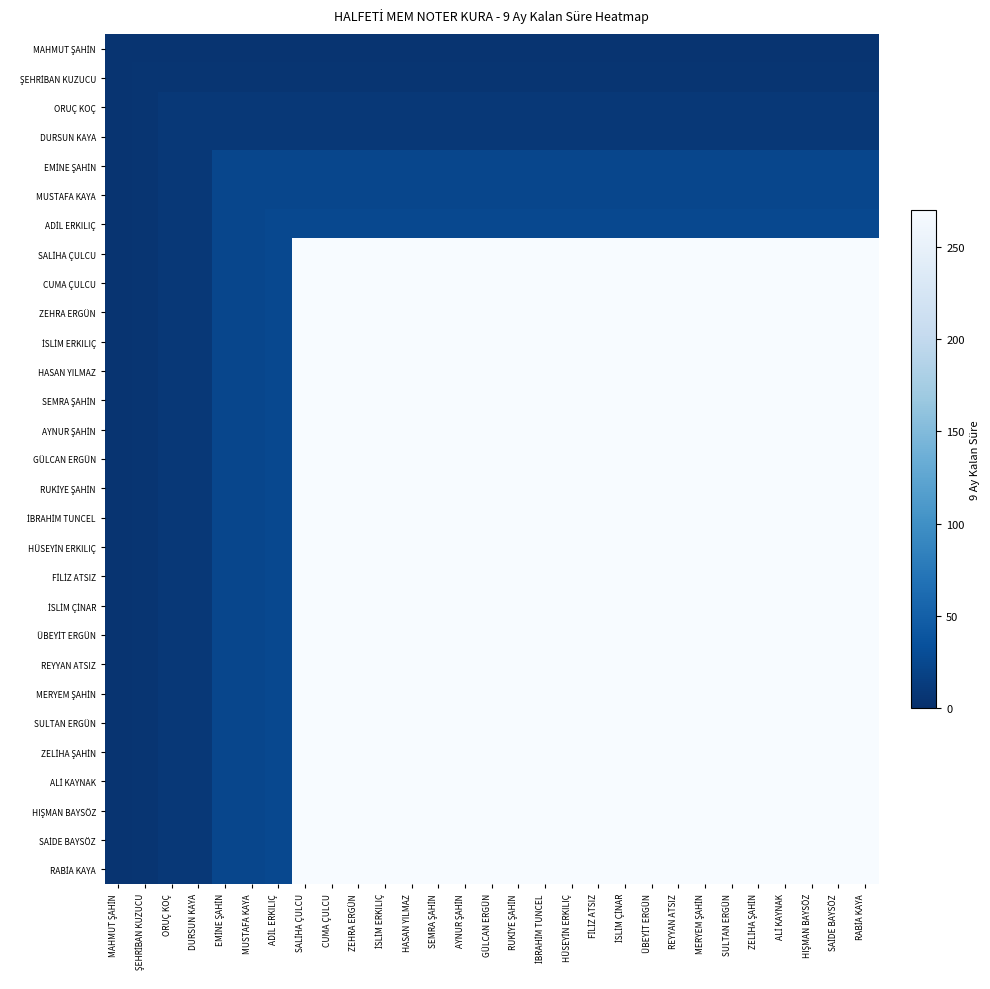

Which series changed the most between İSLİM ÇİNAR and ÜBEYİT ERGÜN?

MAHMUT ŞAHİN